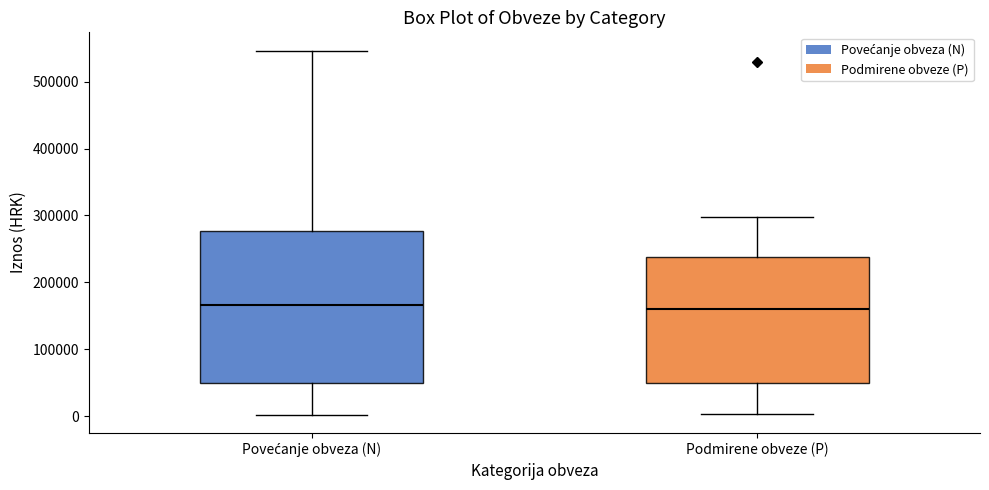

Reading left to right, read every box against the y-axis: the position of its median line, the range the box covers, and the ends of its whiskers. The values are not printed on the chart, so give them approximately, as read against the axis.

Povećanje obveza (N): median 170000, box 50000 to 280000, whiskers 0 to 550000
Podmirene obveze (P): median 160000, box 50000 to 240000, whiskers 0 to 300000